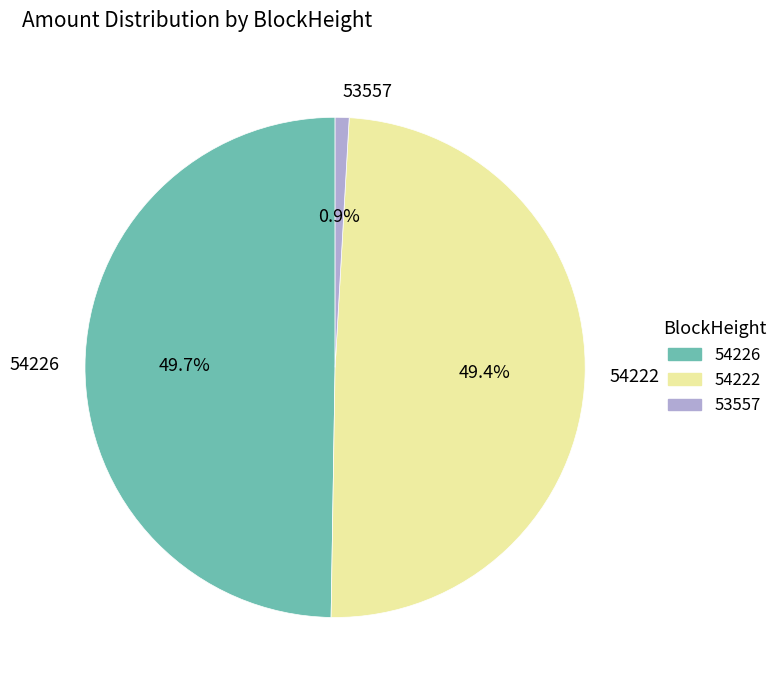

Which slice is the smallest?

53557